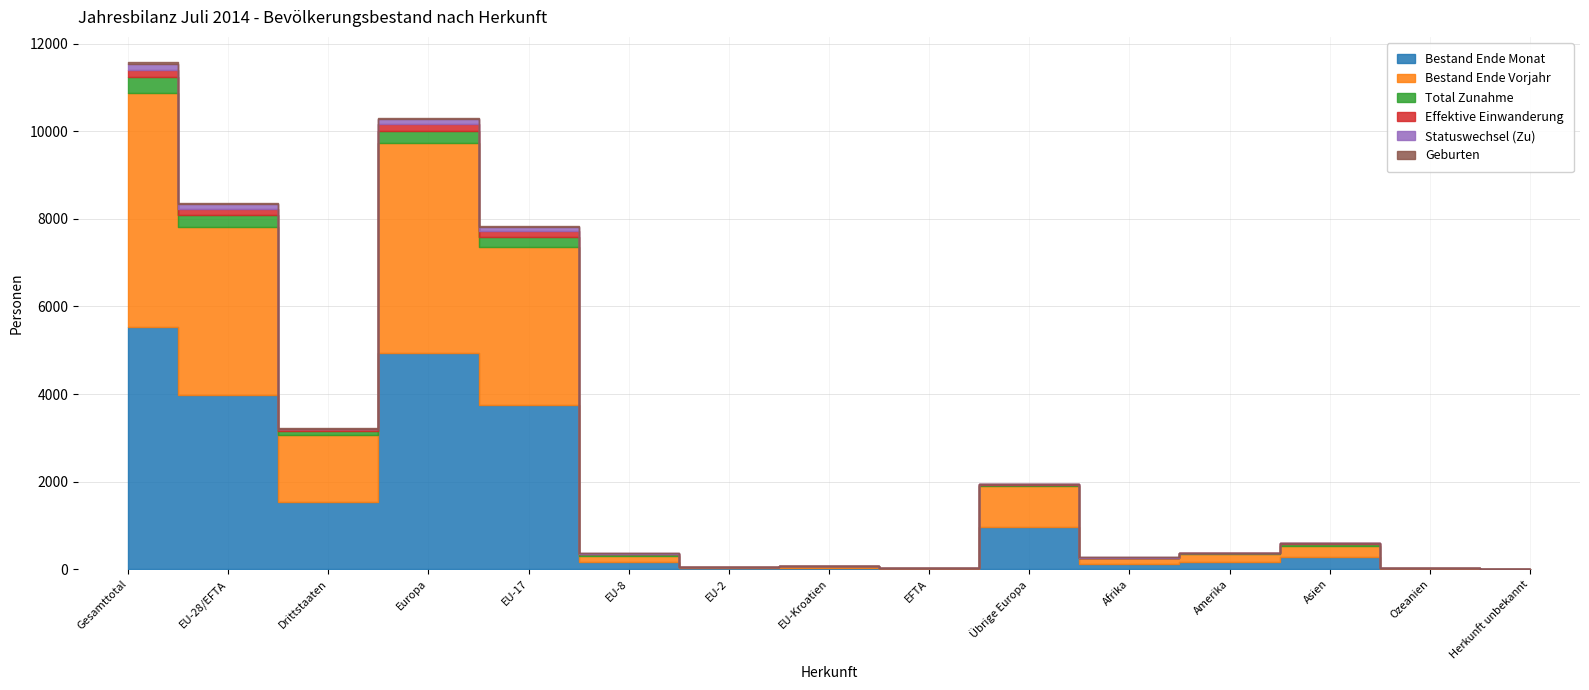

Is it true that Statuswechsel (Zu) equals 180 at Gesamttotal?

False